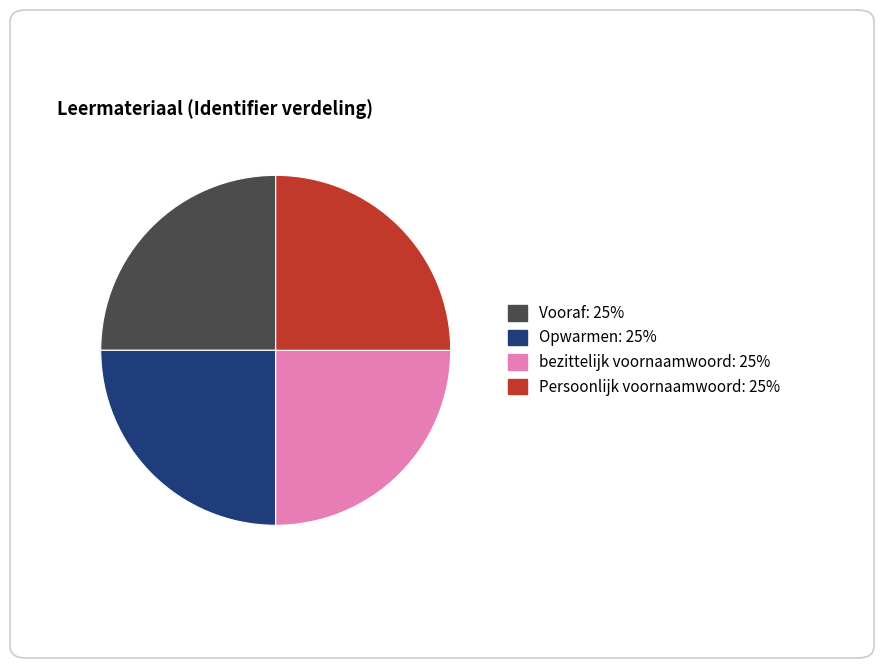

Does any single category account for the majority?

No